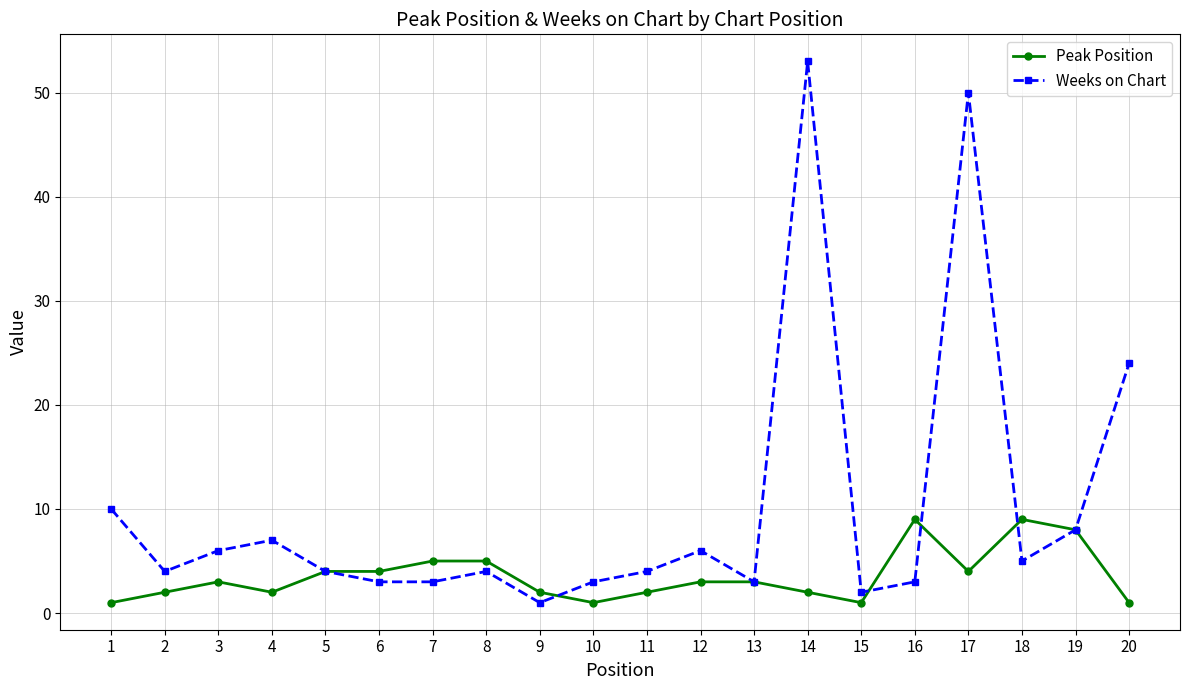

What is the sum of all Weeks on Chart values?

203